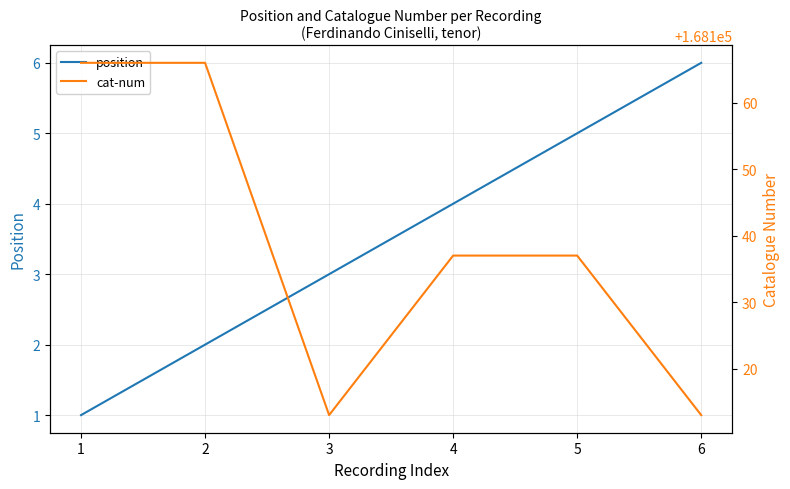

Where is position nearest to the value 3?

3